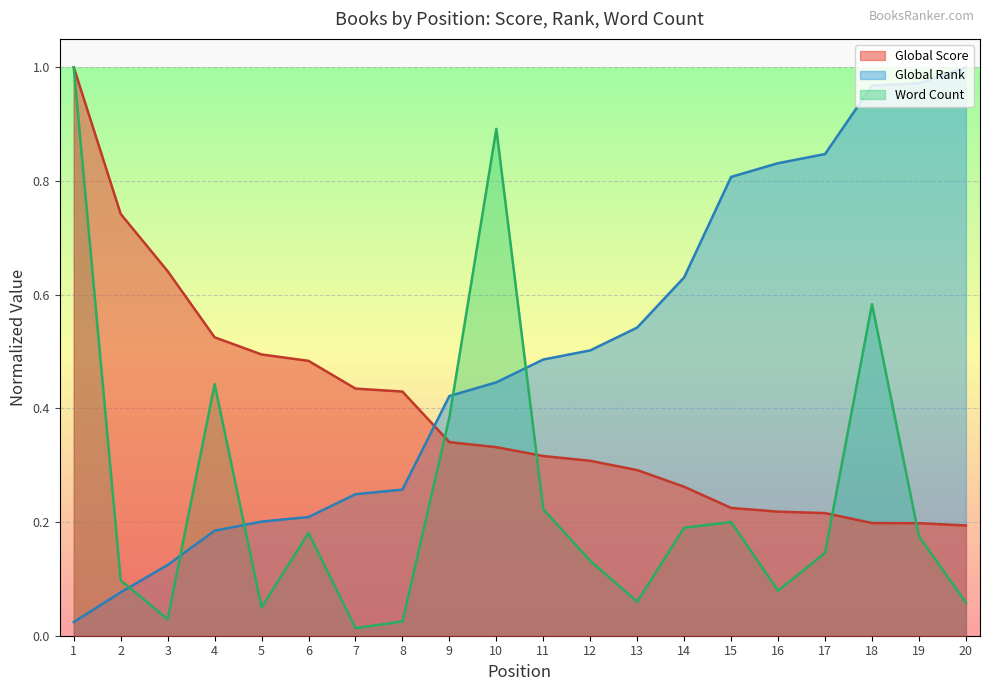

At which category is the sum across all series the highest?

1